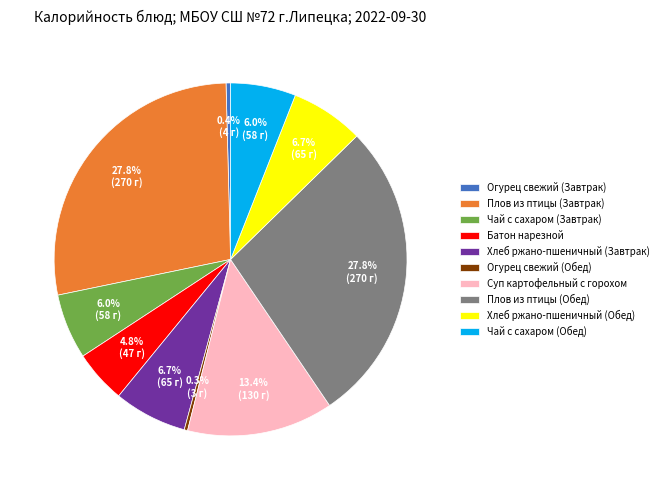

Count the number of slices in the pie.

10